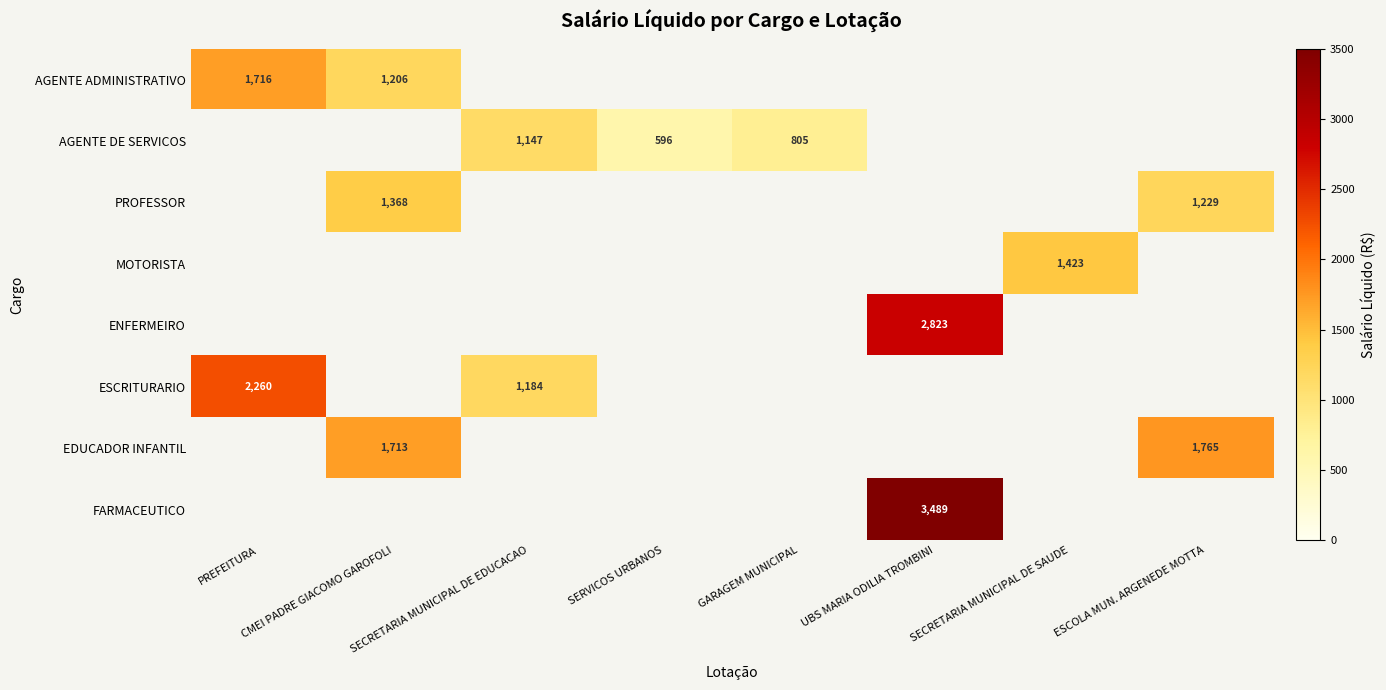

Which series has the largest total across all categories?

FARMACEUTICO